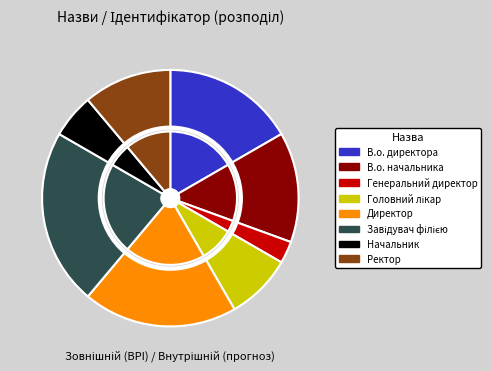

Is it true that Ректор is 1% of the pie?

False